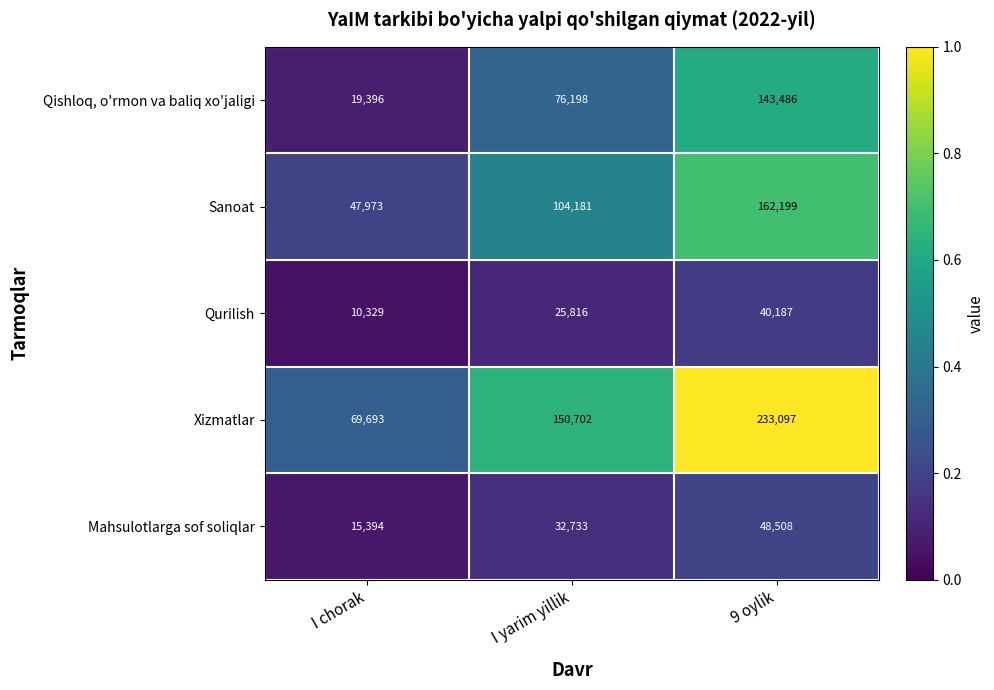

The Qurilish series shows 10329 at I chorak. True or false?

True